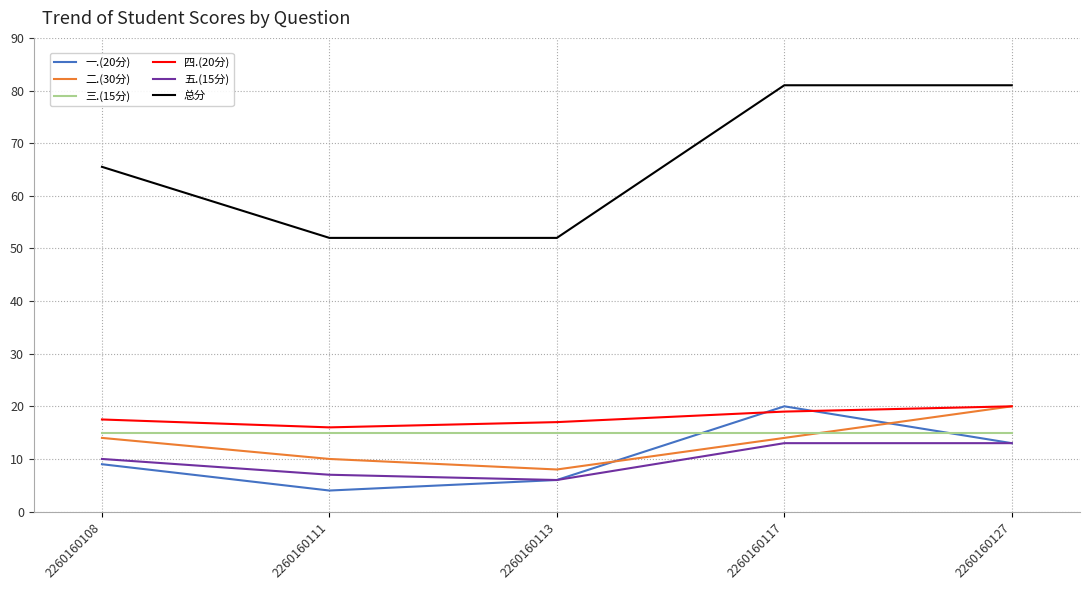

True or false: 四.(20分) and 三.(15分) cross at least once.

False